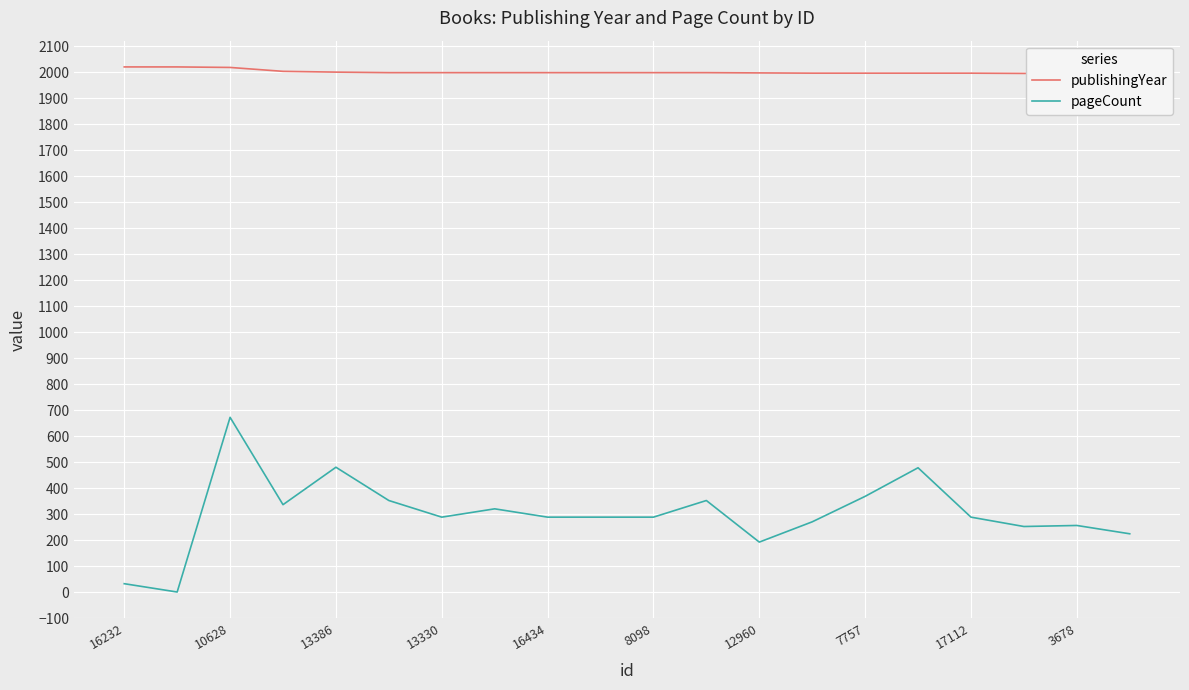

Which category has the highest value in the pageCount series?

10628